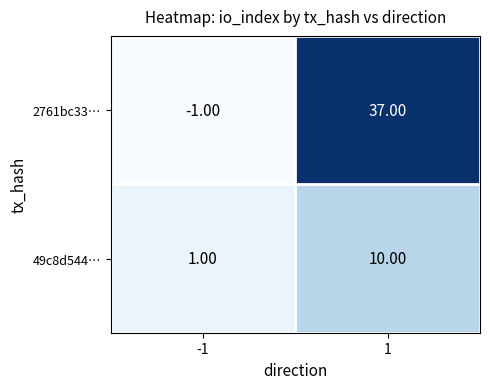

List the series in order of their peak value, highest first.

2761bc33…, 49c8d544…